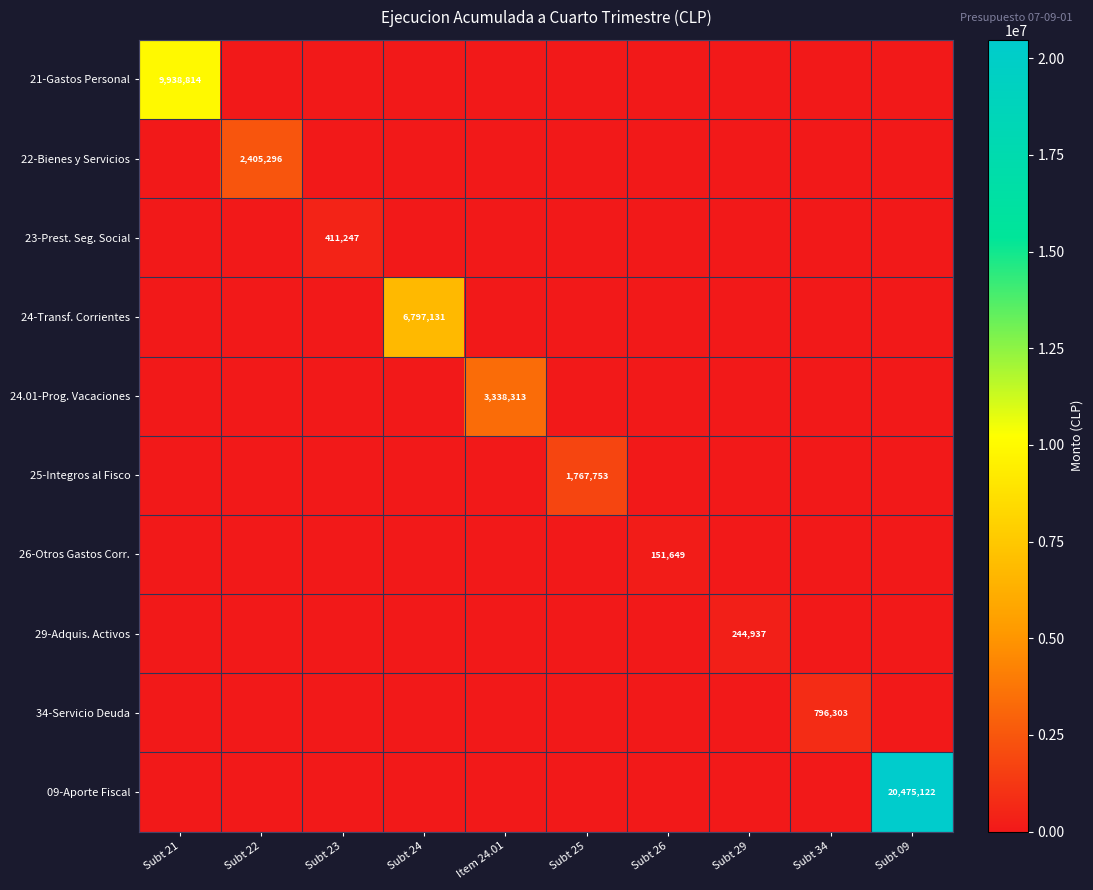

Which series has the largest total across all categories?

09-Aporte Fiscal